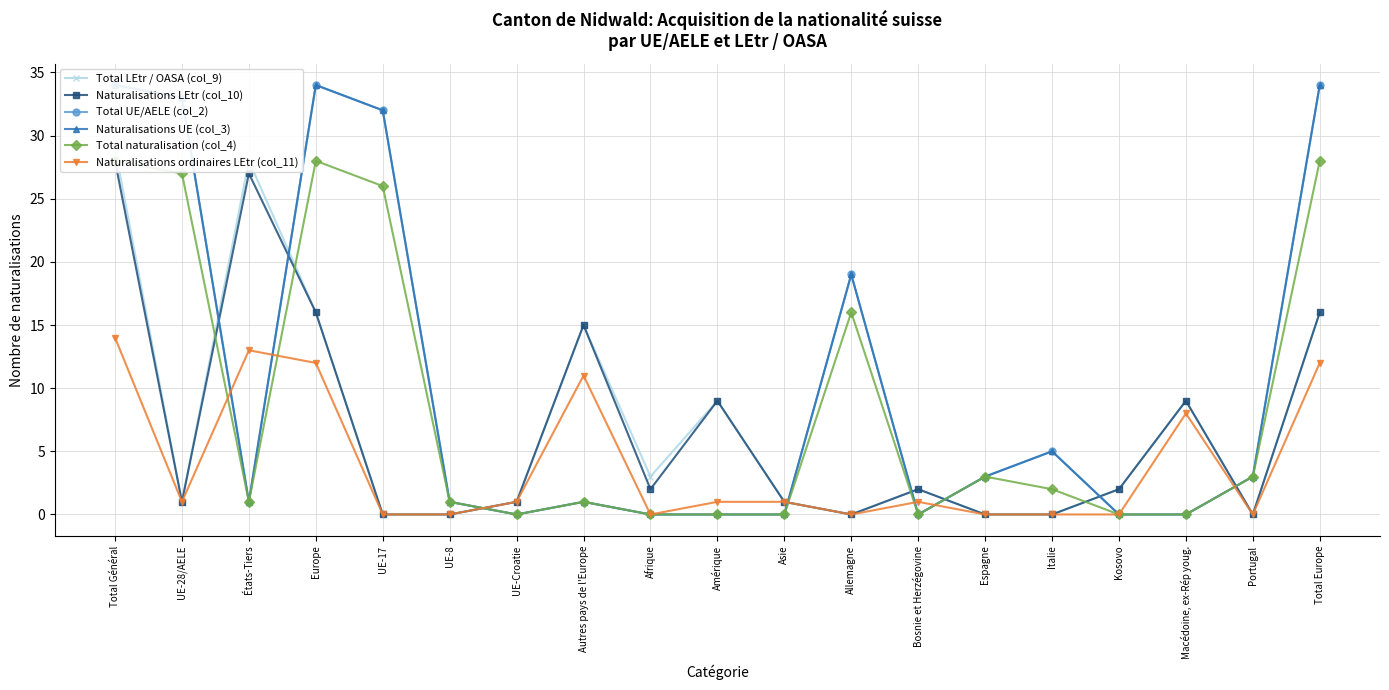

What is the highest value of the Total naturalisation (col_4) series?

28